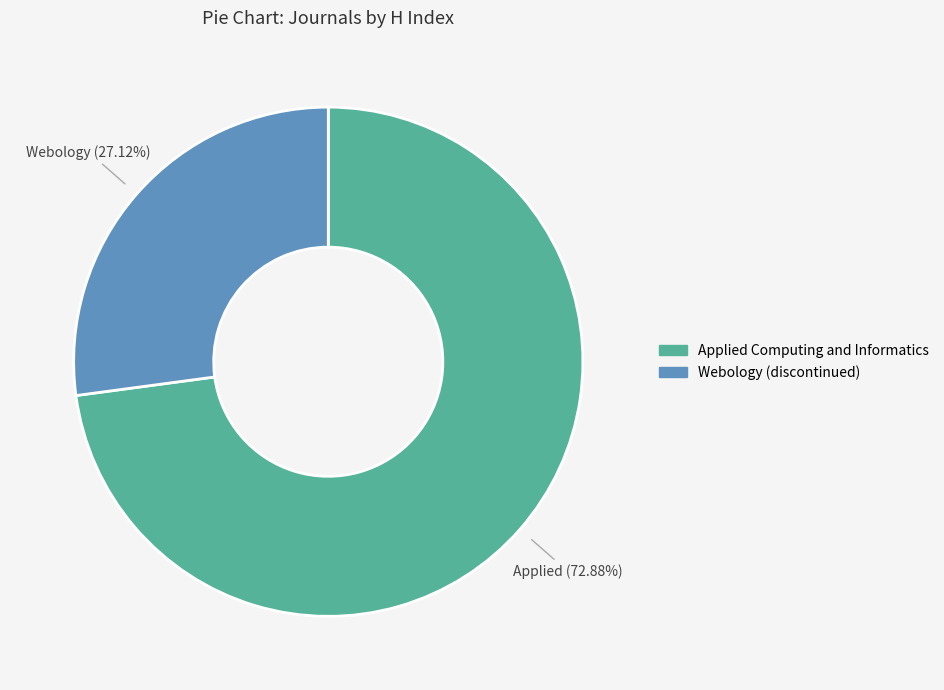

Is the sum of Applied Computing and Informatics and Webology (discontinued) greater than half?

Yes